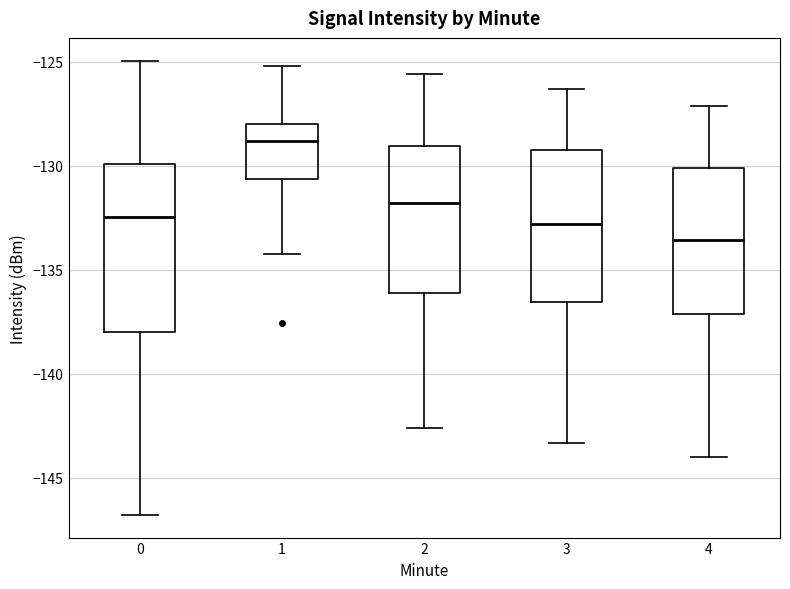

Reading left to right, transcribe this box plot: for each box, give where its median line is, the range the box spans, and where its two whiskers end, as read against the y-axis. The values are not printed on the chart, so give them approximately, as read against the axis.

0: median -132.5, box -138.0 to -130.0, whiskers -147.0 to -125.0
1: median -129.0, box -130.5 to -128.0, whiskers -134.0 to -125.0
2: median -132.0, box -136.0 to -129.0, whiskers -142.5 to -125.5
3: median -133.0, box -136.5 to -129.0, whiskers -143.5 to -126.5
4: median -133.5, box -137.0 to -130.0, whiskers -144.0 to -127.0